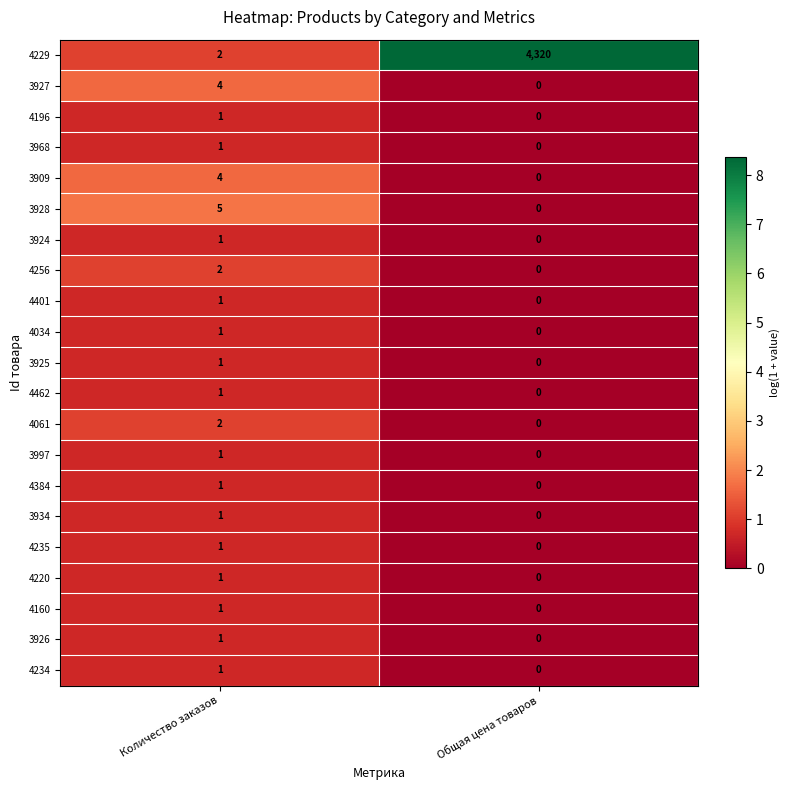

What is the sum of all 3909 values?

4